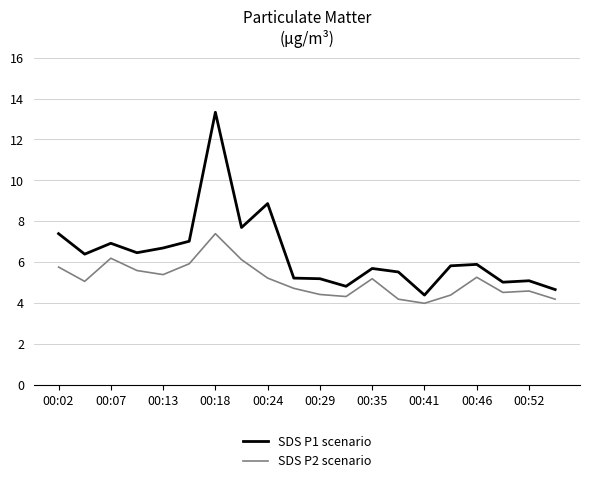

True or false: SDS P1 scenario and SDS P2 scenario intersect in this chart.

False